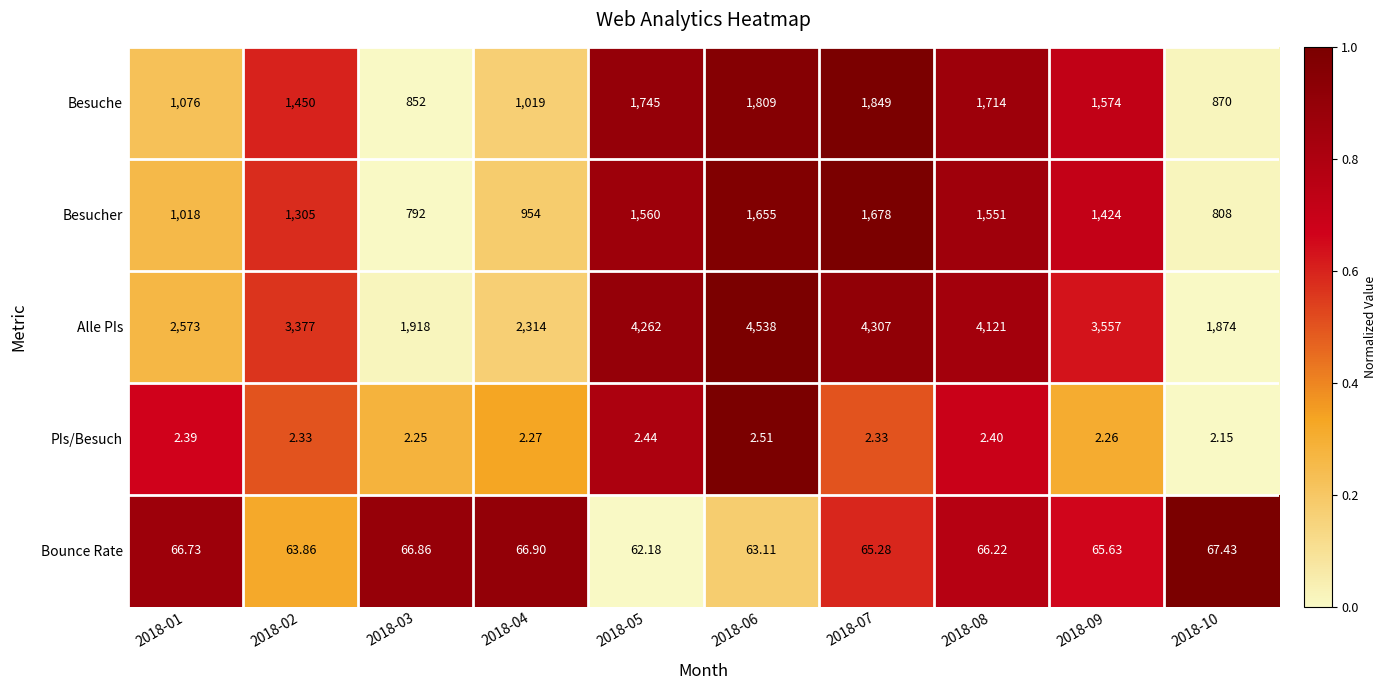

Which series has the largest range (max minus min)?

Alle PIs